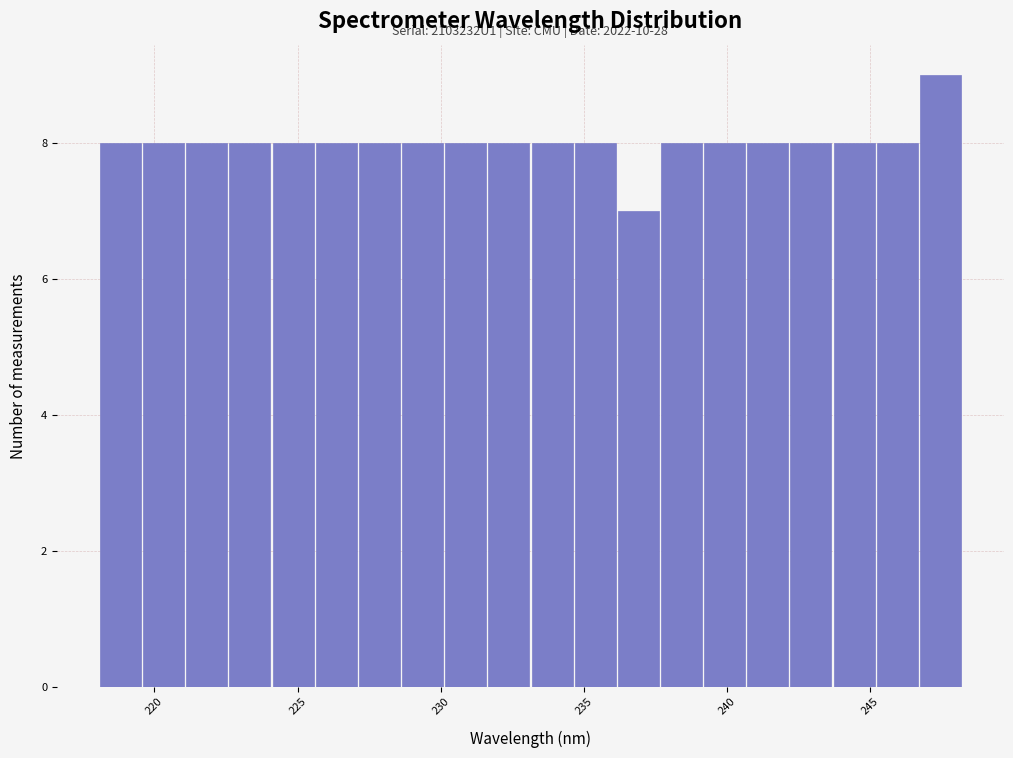

Read against the x-axis, roughly where is the centre of the tallest bar?

247.5